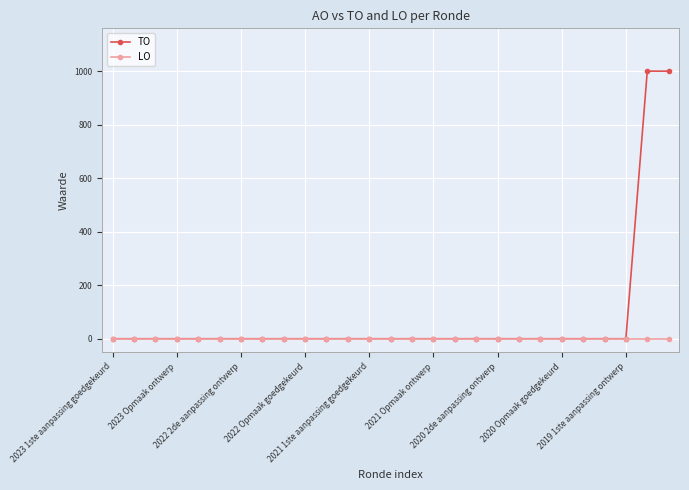

What is the maximum value for TO?

1000